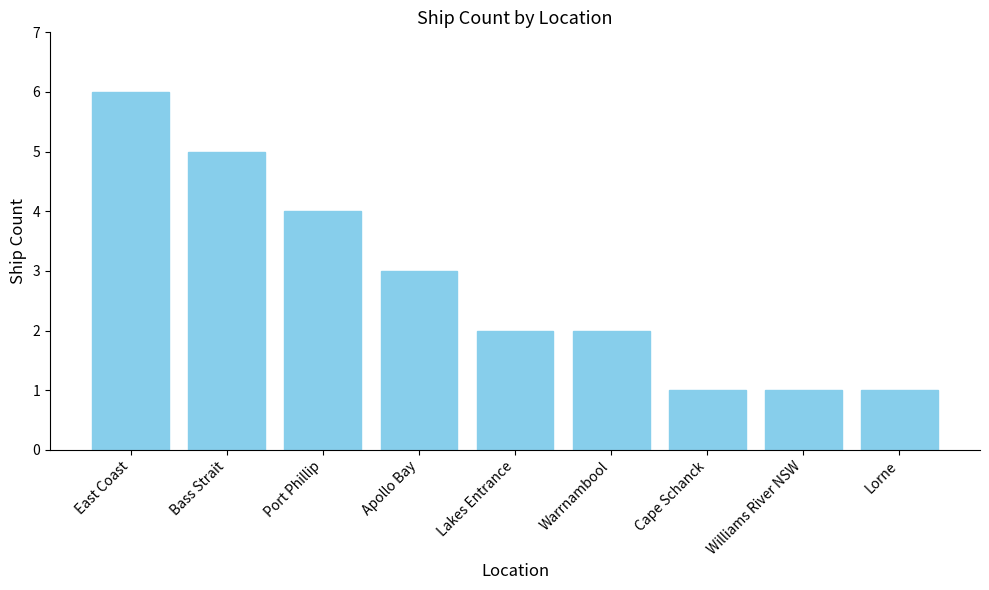

Reading left to right, list all the values displayed in this chart.

6	5	4	3	2	2	1	1	1